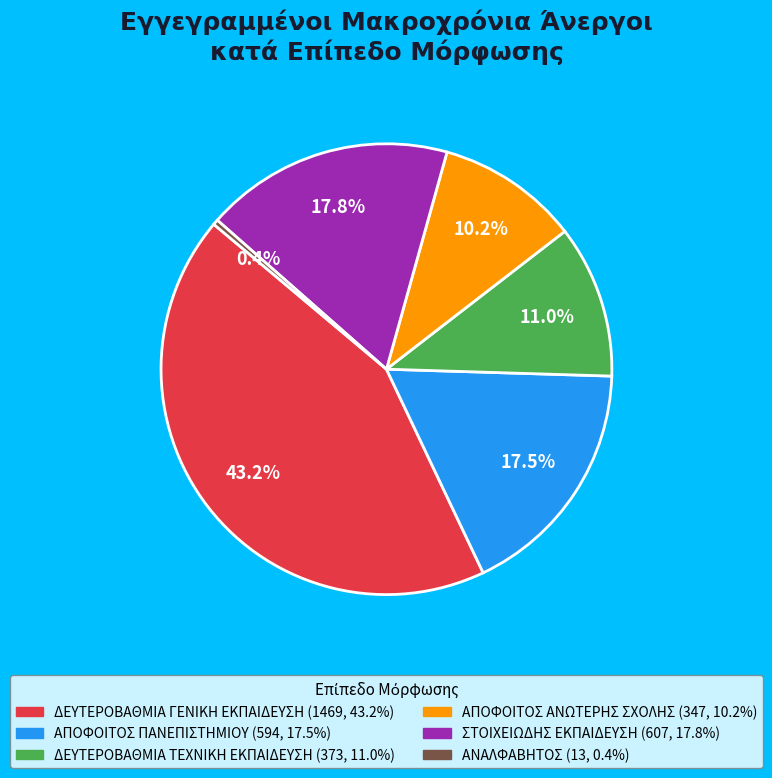

How much of the chart is everything except ΔΕΥΤΕΡΟΒΑΘΜΙΑ ΤΕΧΝΙΚΗ ΕΚΠΑΙΔΕΥΣΗ?

89.0%